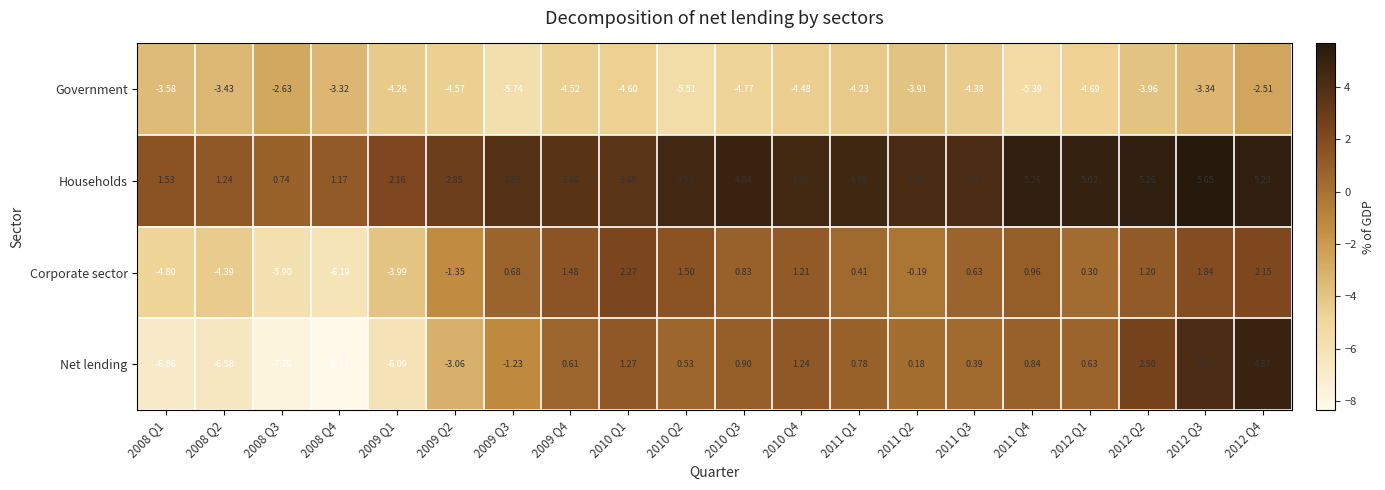

Which series has the widest spread of values?

Net lending